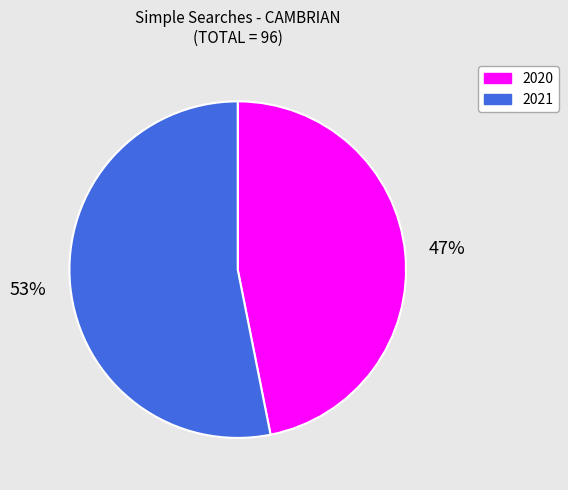

Is the sum of 2020 and 2021 greater than half?

Yes